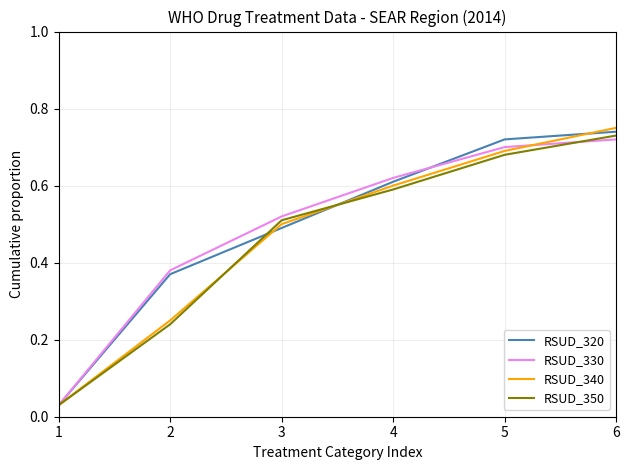

Which label corresponds to the largest value in the chart?

6